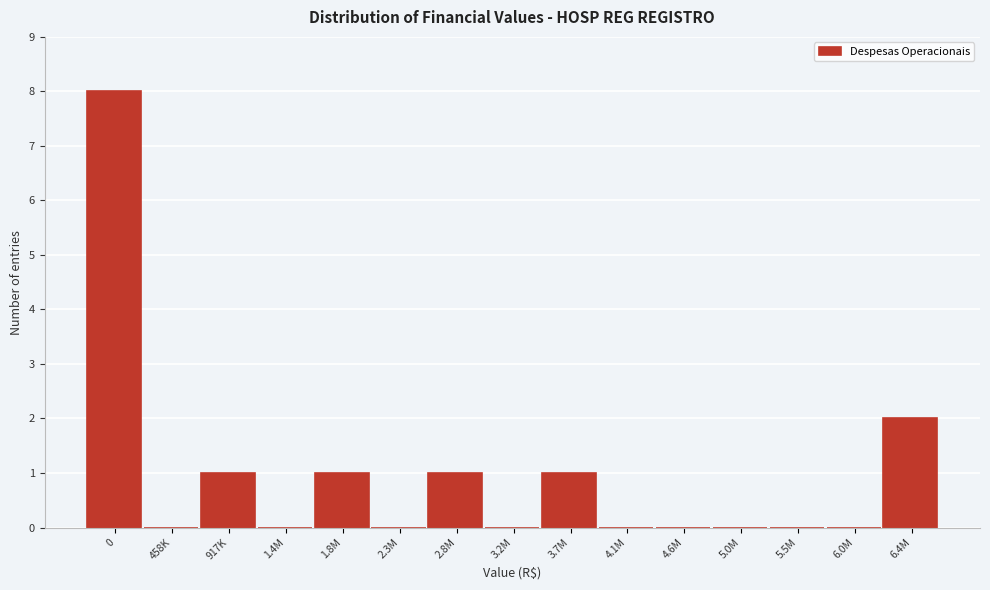

Reading right to left, list all the values displayed in this chart.

6.4M=2	6.0M=0	5.5M=0	5.0M=0	4.6M=0	4.1M=0	3.7M=1	3.2M=0	2.8M=1	2.3M=0	1.8M=1	1.4M=0	917K=1	458K=0	0=8